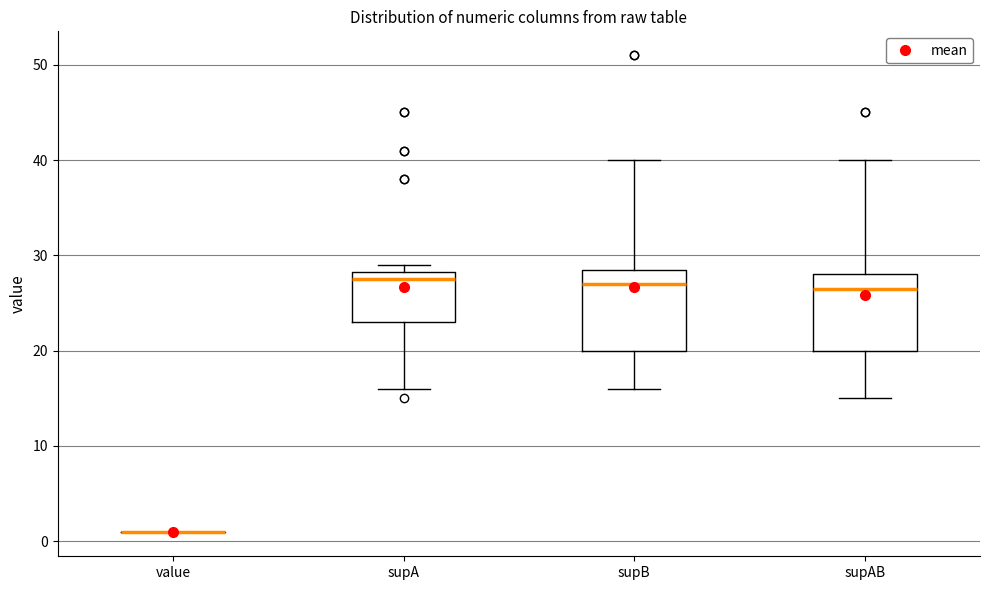

Reading left to right, read every box against the y-axis: the position of its median line, the range the box covers, and the ends of its whiskers. The values are not printed on the chart, so give them approximately, as read against the axis.

value: box collapsed to a line at 1, whiskers 1 to 1
supA: median 28 (just below the box's upper edge), box 23 to 28, whiskers 16 to 29
supB: median 27, box 20 to 29, whiskers 16 to 40
supAB: median 27, box 20 to 28, whiskers 15 to 40